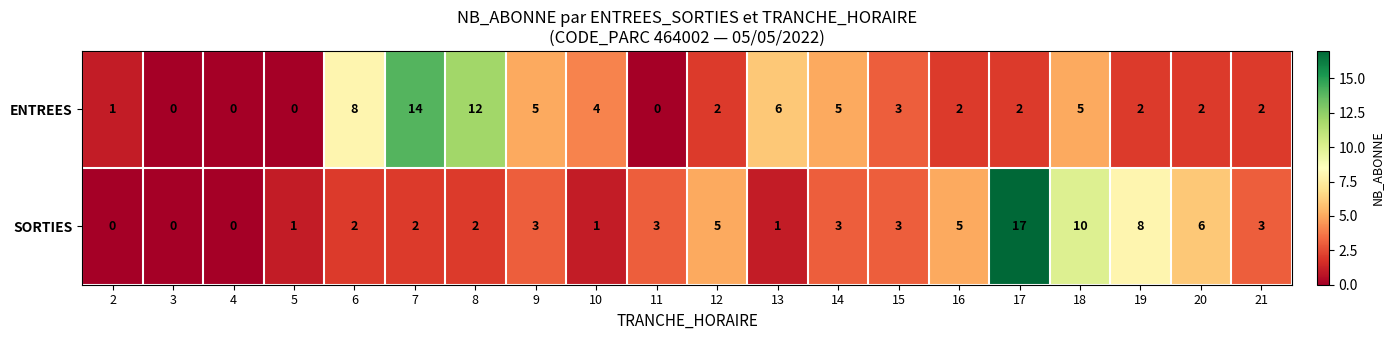

Which series has the largest range (max minus min)?

SORTIES